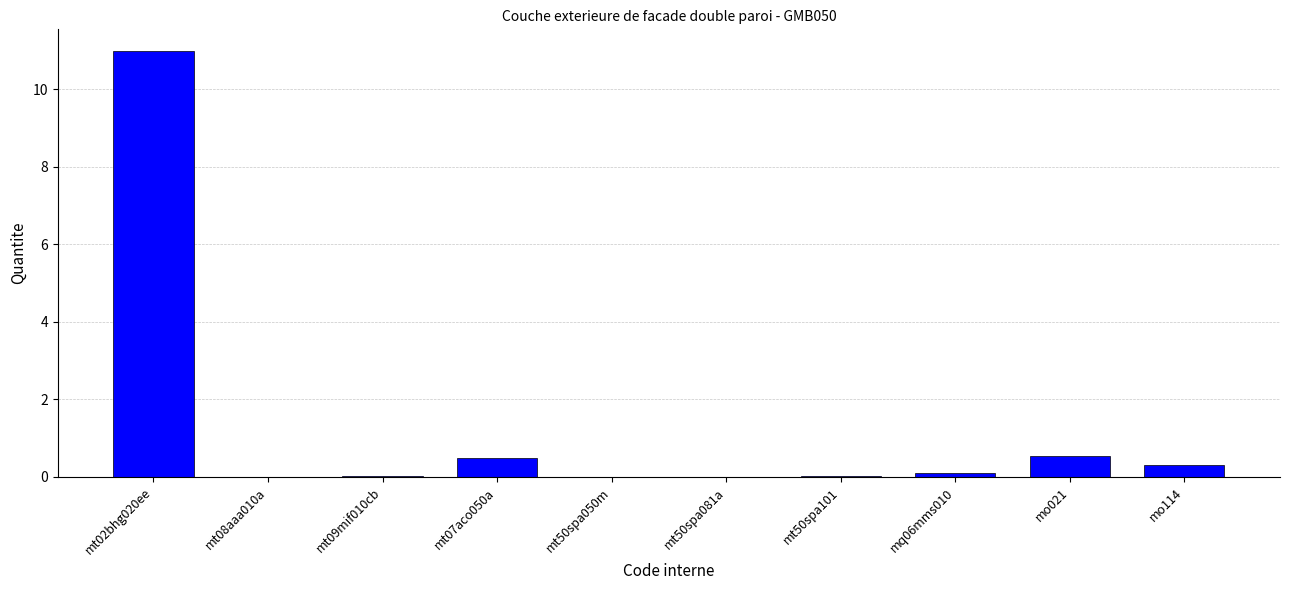

What is the maximum value shown in the chart?

11.0